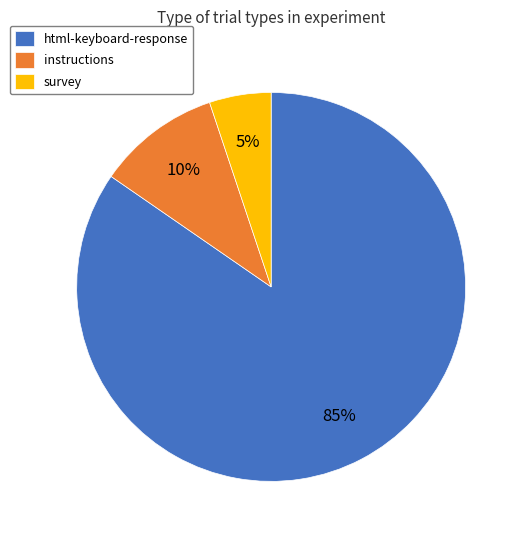

Does any single category account for the majority?

Yes